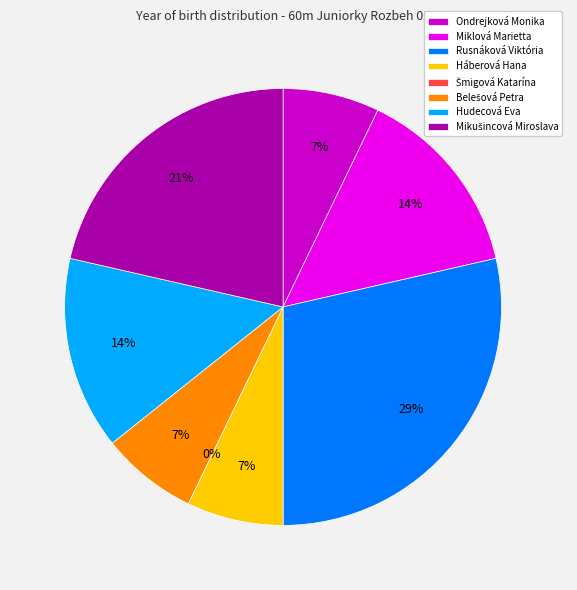

Does Ondrejková Monika represent more than half of the total?

No